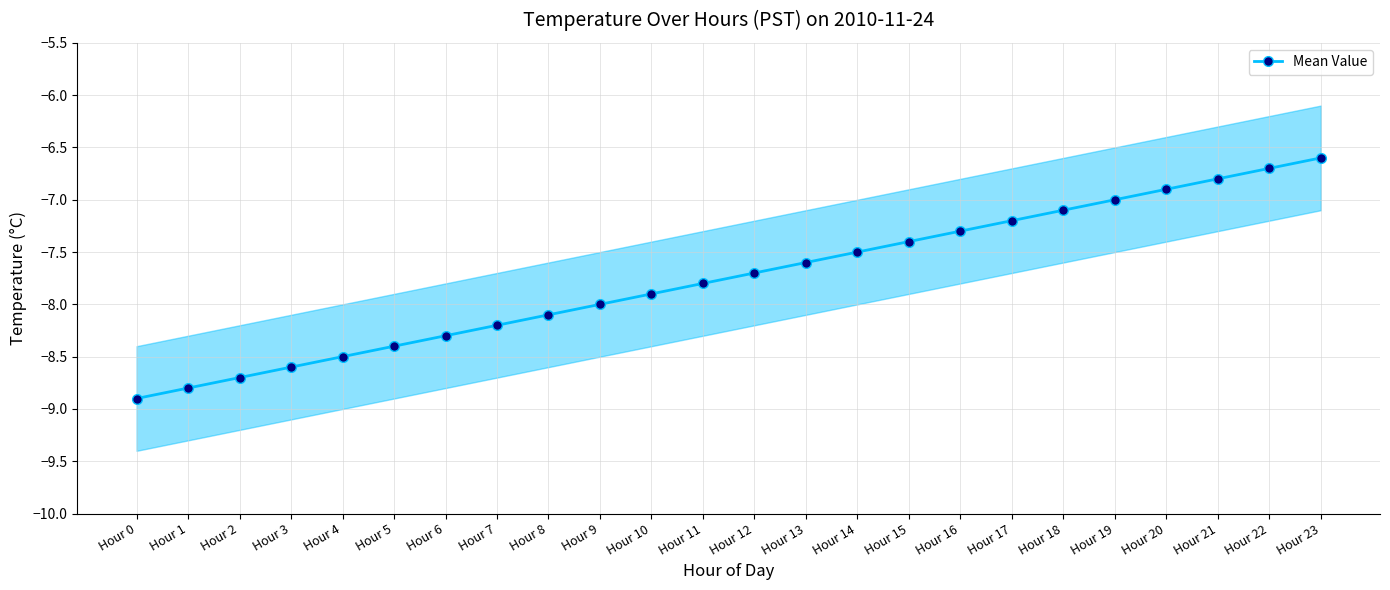

Reading left to right, transcribe all the data shown in this chart.

-8.9	-8.8	-8.7	-8.6	-8.5	-8.4	-8.3	-8.2	-8.1	-8.0	-7.9	-7.8	-7.7	-7.6	-7.5	-7.4	-7.3	-7.2	-7.1	-7.0	-6.9	-6.8	-6.7	-6.6